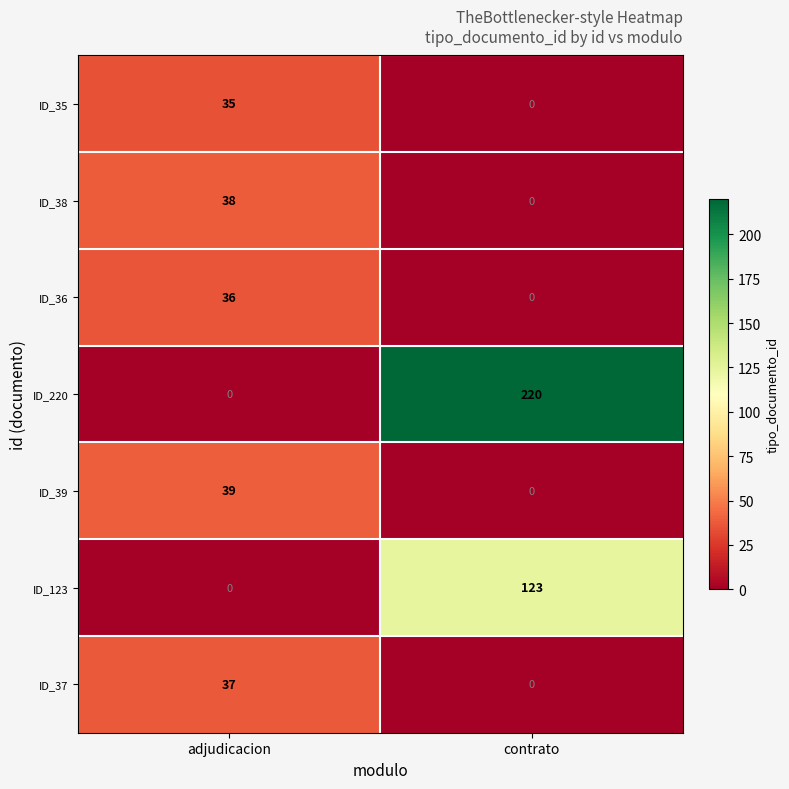

The ID_123 series shows 183 at contrato. True or false?

False